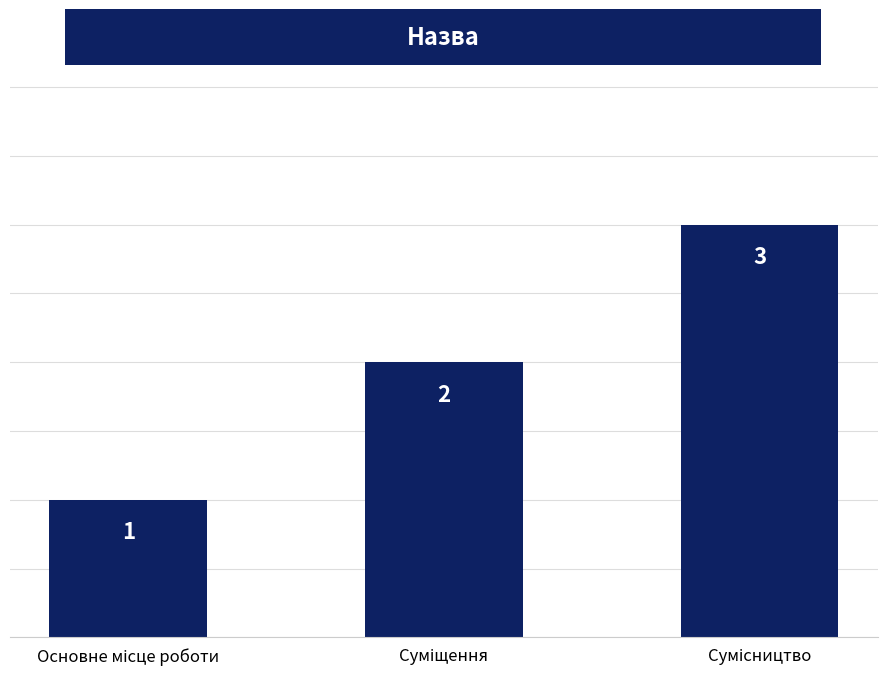

What is the smallest value displayed?

1